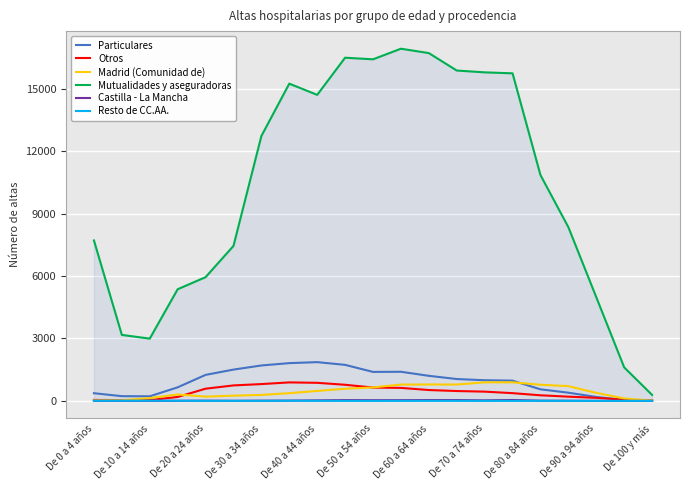

What are all the series names shown in the legend?

Particulares, Otros, Madrid (Comunidad de), Mutualidades y aseguradoras, Castilla - La Mancha, Resto de CC.AA.